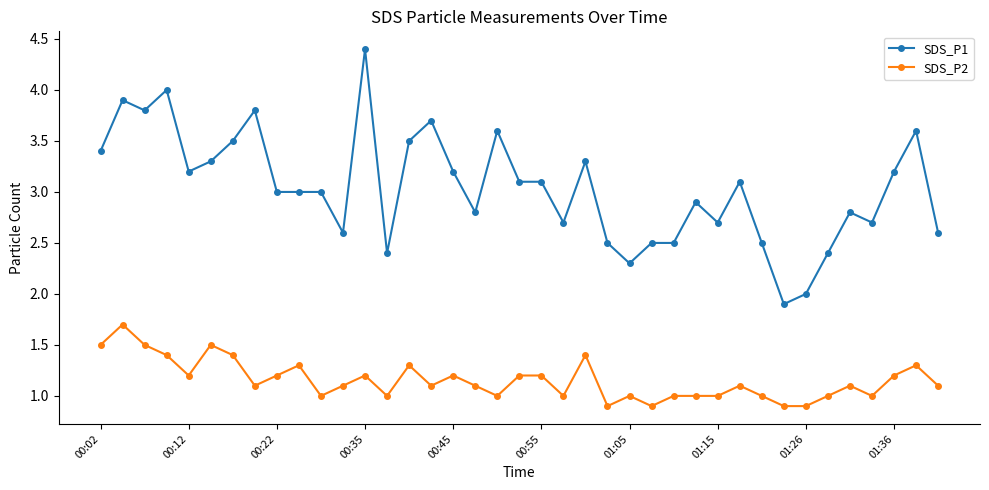

List the series in order of their peak value, lowest first.

SDS_P2, SDS_P1